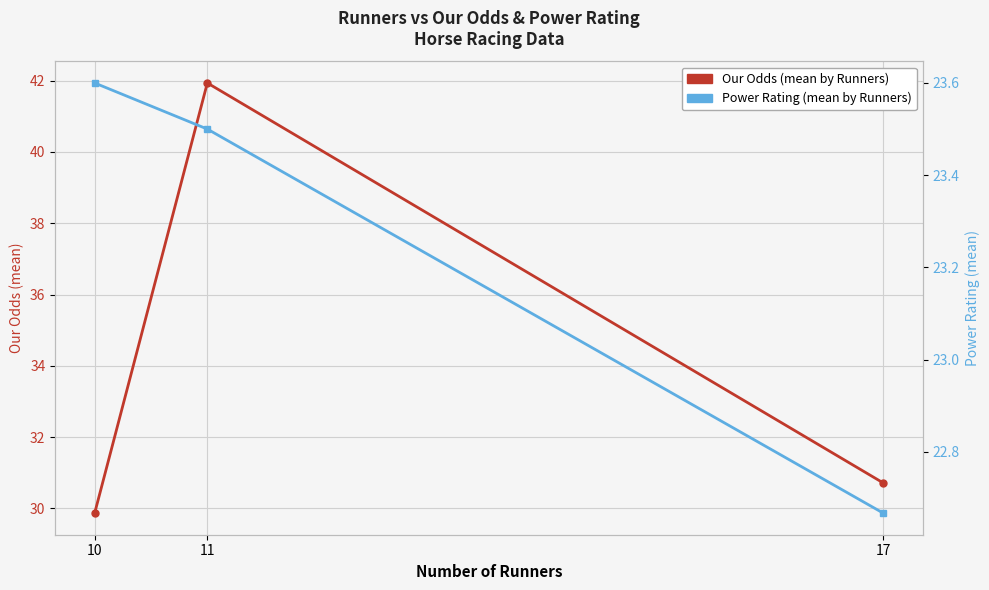

What value does the Power Rating (mean by Runners) series have at 11?

23.5